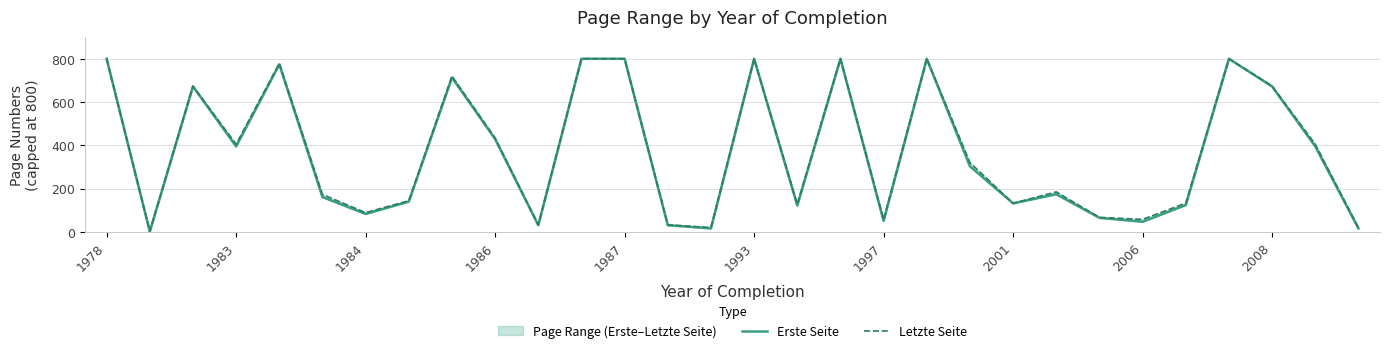

At which label does Erste Seite first exceed 303?

1978